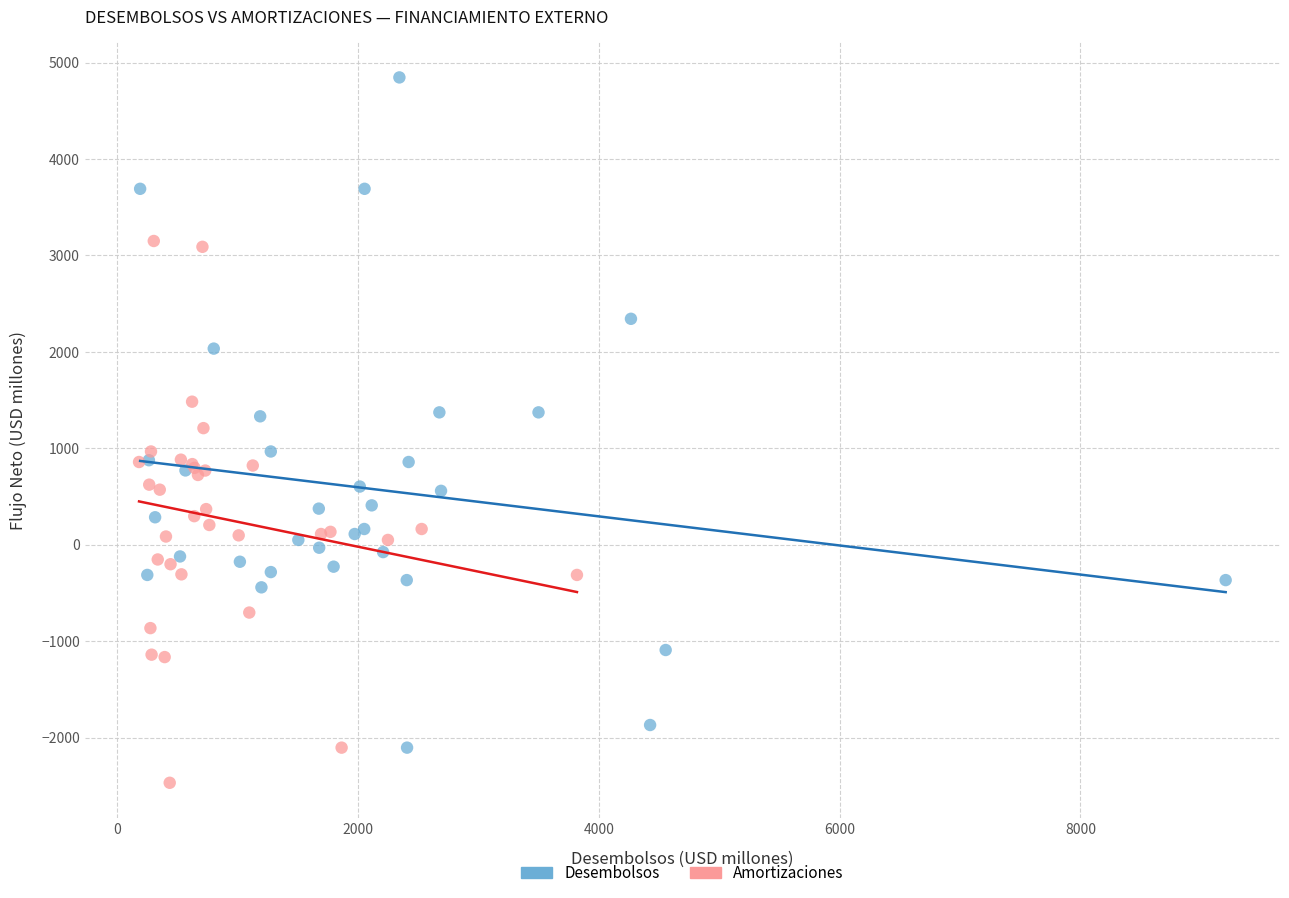

Which series has the largest Y range (max minus min)?

Desembolsos